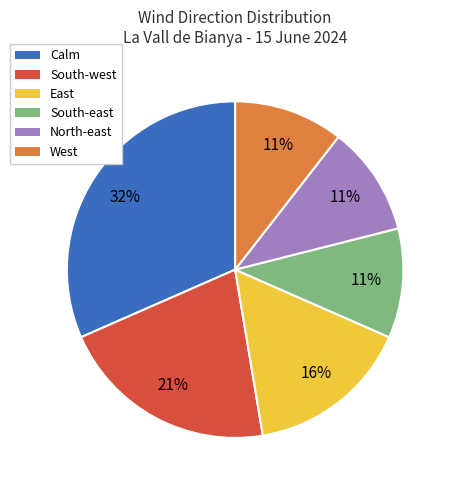

Which category has the biggest portion of the pie?

Calm